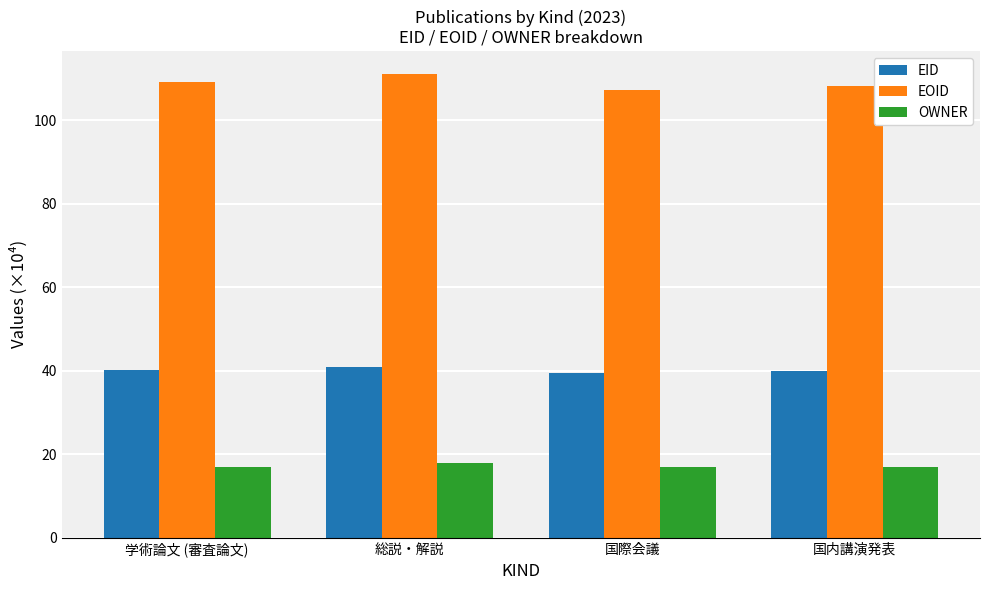

What is the highest value of the OWNER series?

17.9